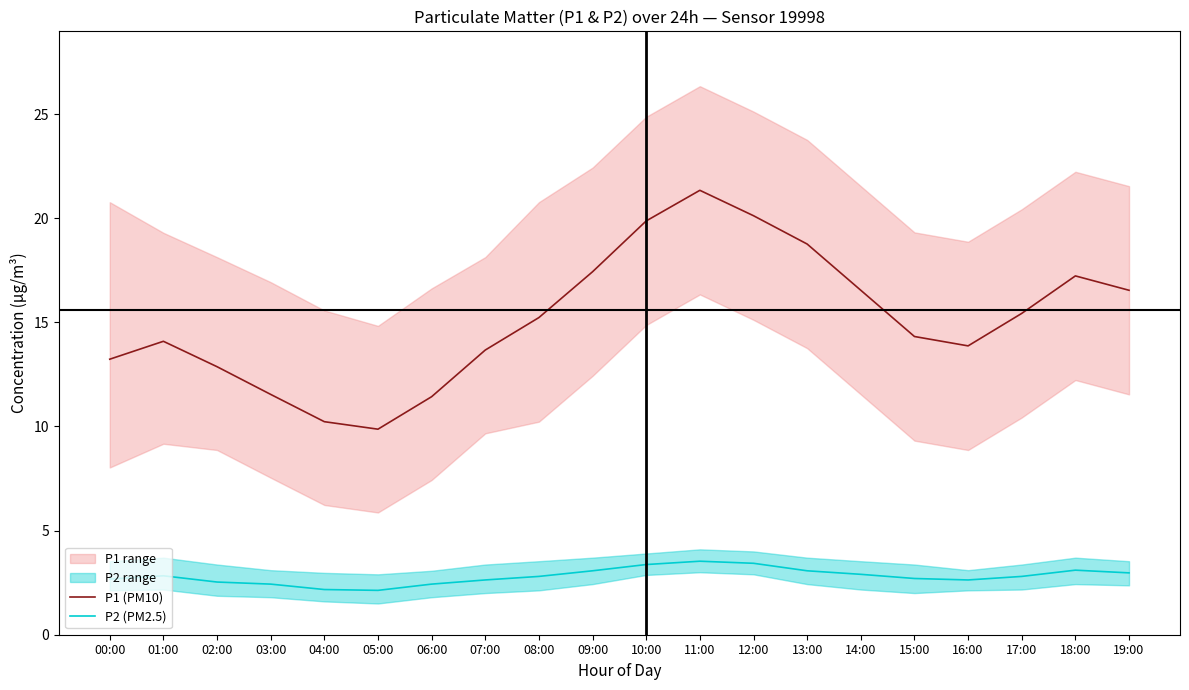

How many values in the P1 (PM10) series are below 15?

10